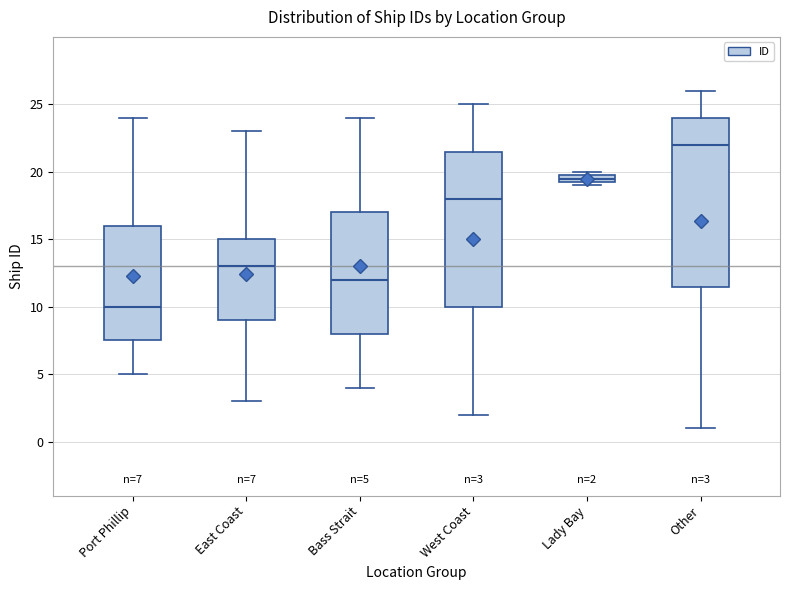

Comparing the boxes themselves (not the whiskers), which one is the tallest?

Other